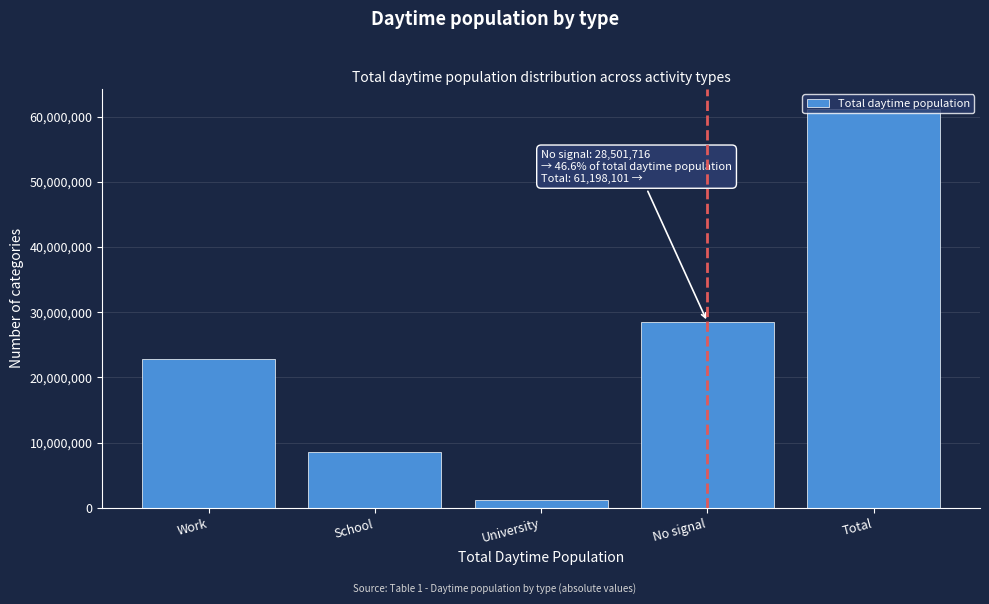

True or false: the data shows 38486178 at No signal.

False